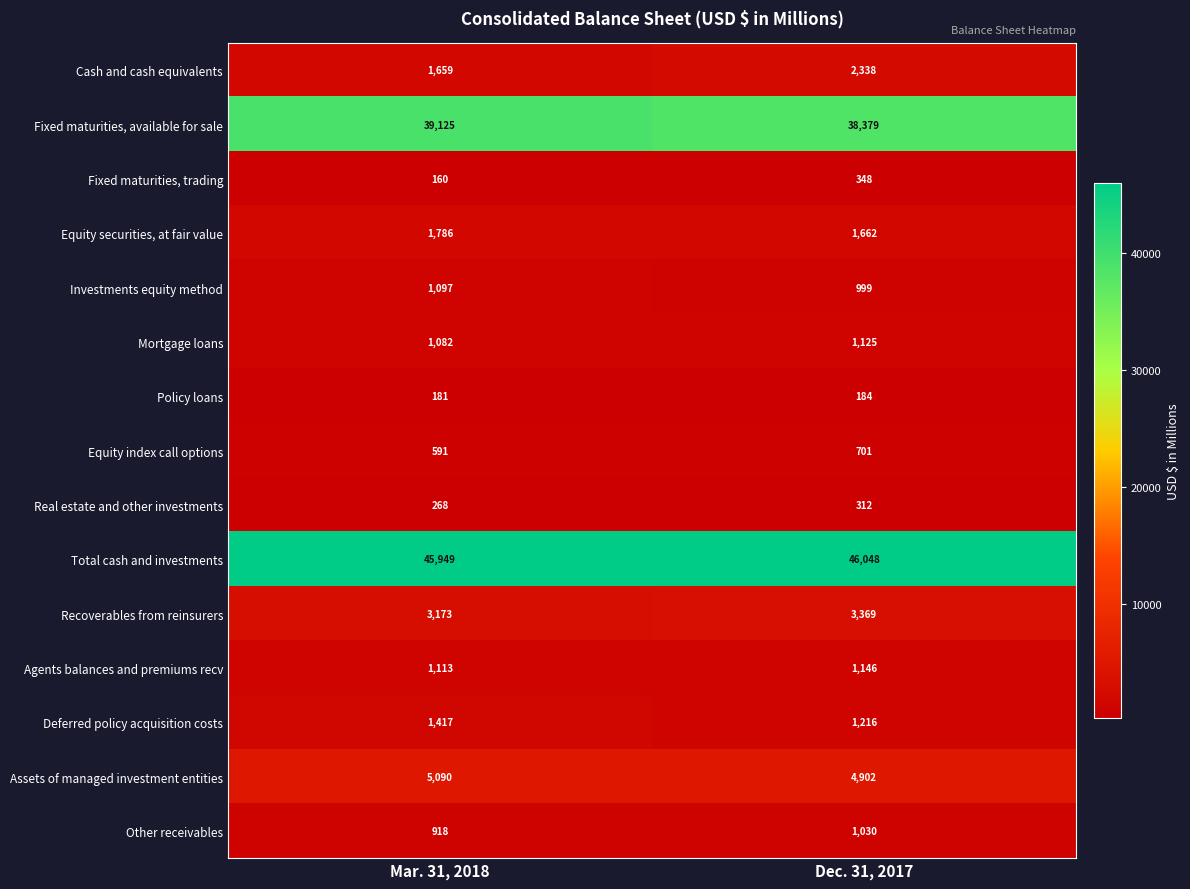

Which series changed the most between Mar. 31, 2018 and Dec. 31, 2017?

Fixed maturities, available for sale